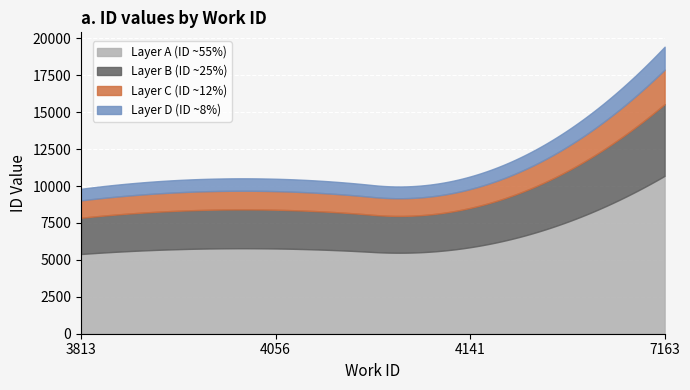

What is the maximum value for Layer A (ID ~55%)?

10693.1